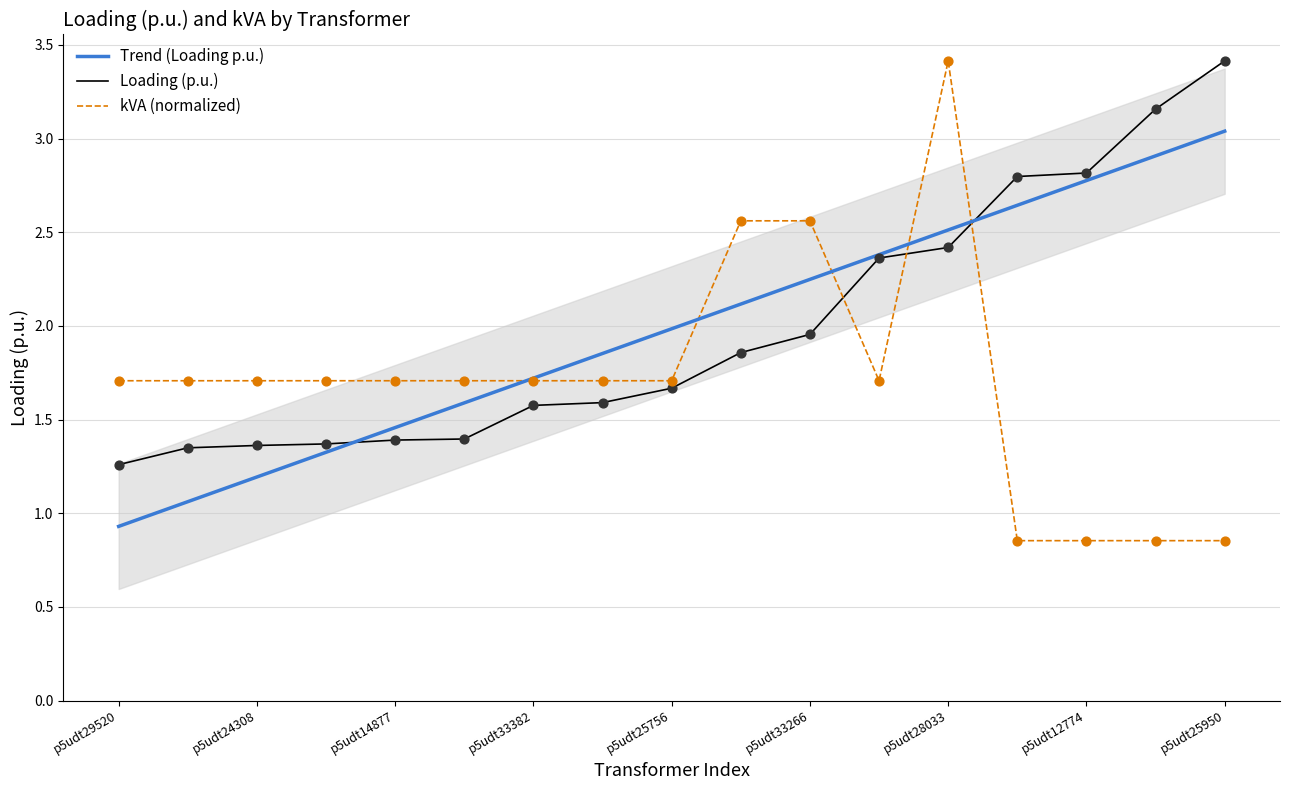

Which series reaches the maximum Y coordinate?

Loading (p.u.)